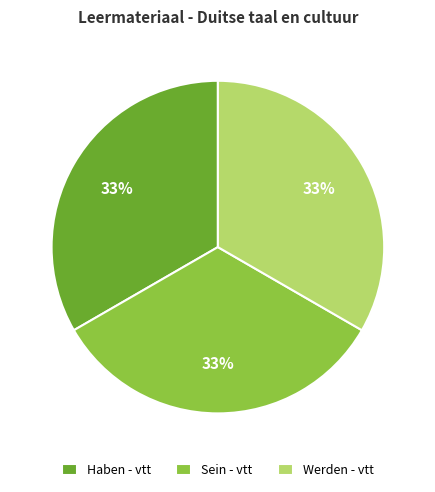

What percentage is the Sein - vtt slice, to the nearest percent?

33%